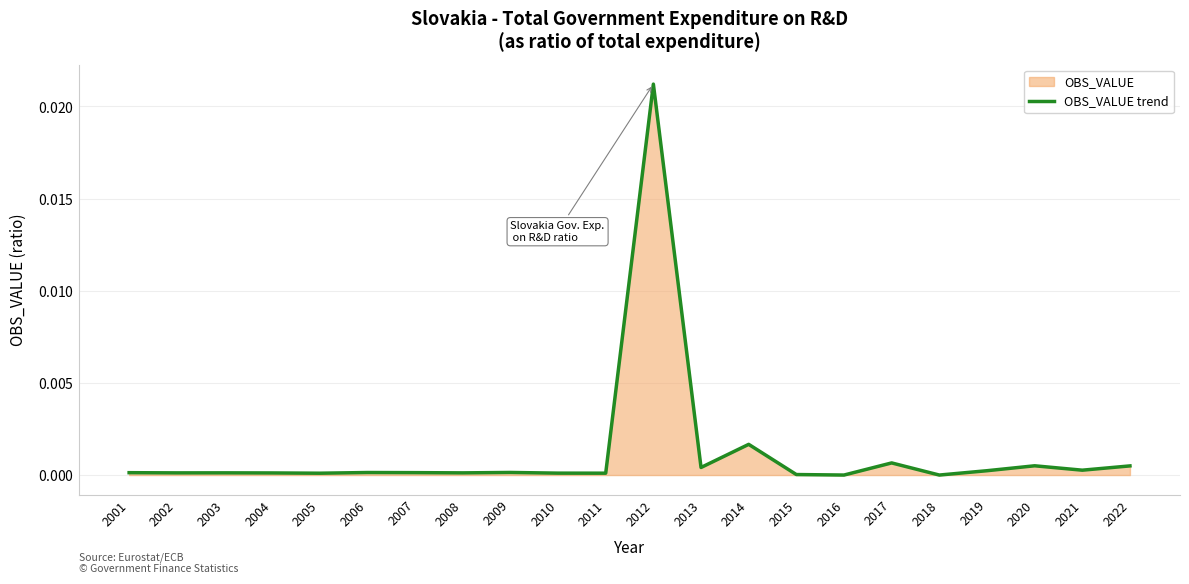

Reading right to left, list all the values displayed in this chart.

2022=0.0	2021=0.0	2020=0.0	2019=0.0	2018=0.0	2017=0.0	2016=0.0	2015=0.0	2014=0.0	2013=0.0	2012=0.0	2011=0.0	2010=0.0	2009=0.0	2008=0.0	2007=0.0	2006=0.0	2005=0.0	2004=0.0	2003=0.0	2002=0.0	2001=0.0